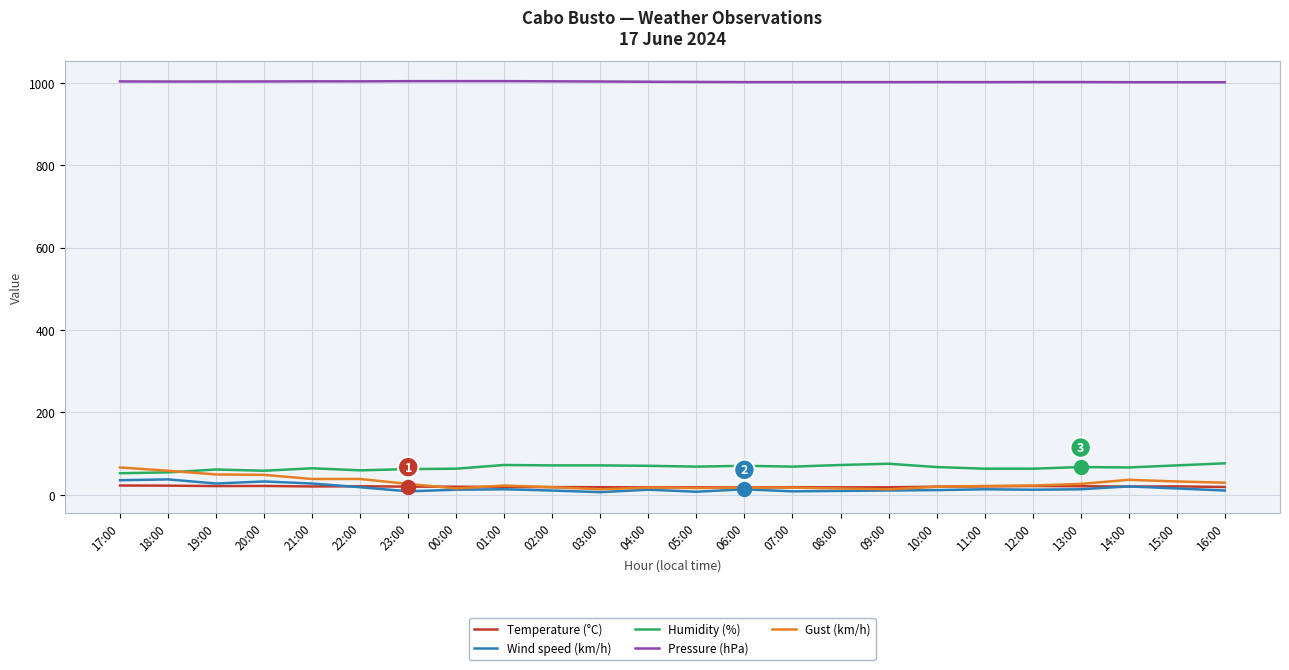

The Pressure (hPa) series shows 219.8 at 04:00. True or false?

False